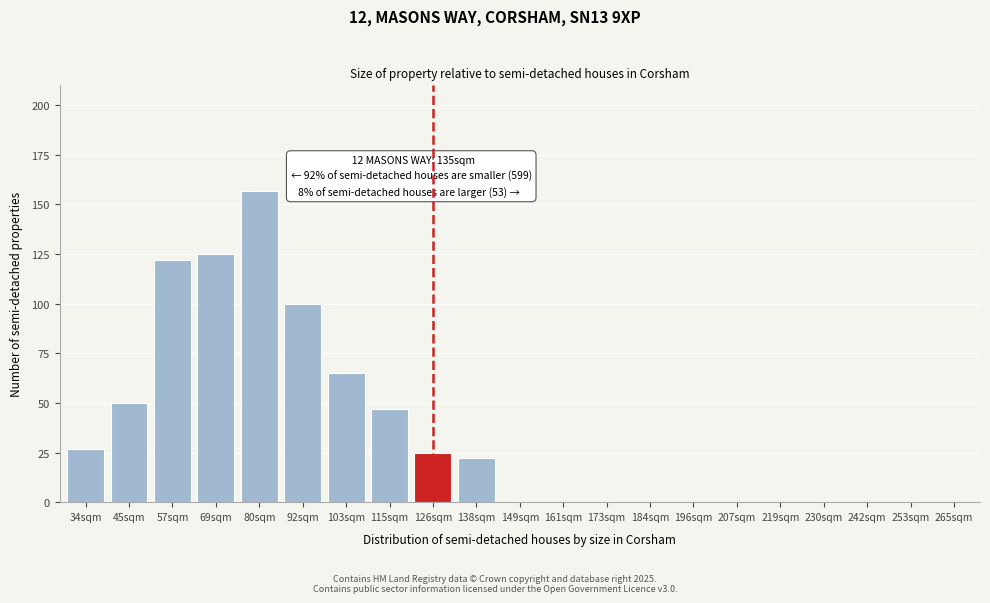

Reading left to right, list all the values displayed in this chart.

34sqm=27	45sqm=50	57sqm=122	69sqm=125	80sqm=157	92sqm=100	103sqm=65	115sqm=47	126sqm=25	138sqm=22	149sqm=0	161sqm=0	173sqm=0	184sqm=0	196sqm=0	207sqm=0	219sqm=0	230sqm=0	242sqm=0	253sqm=0	265sqm=0